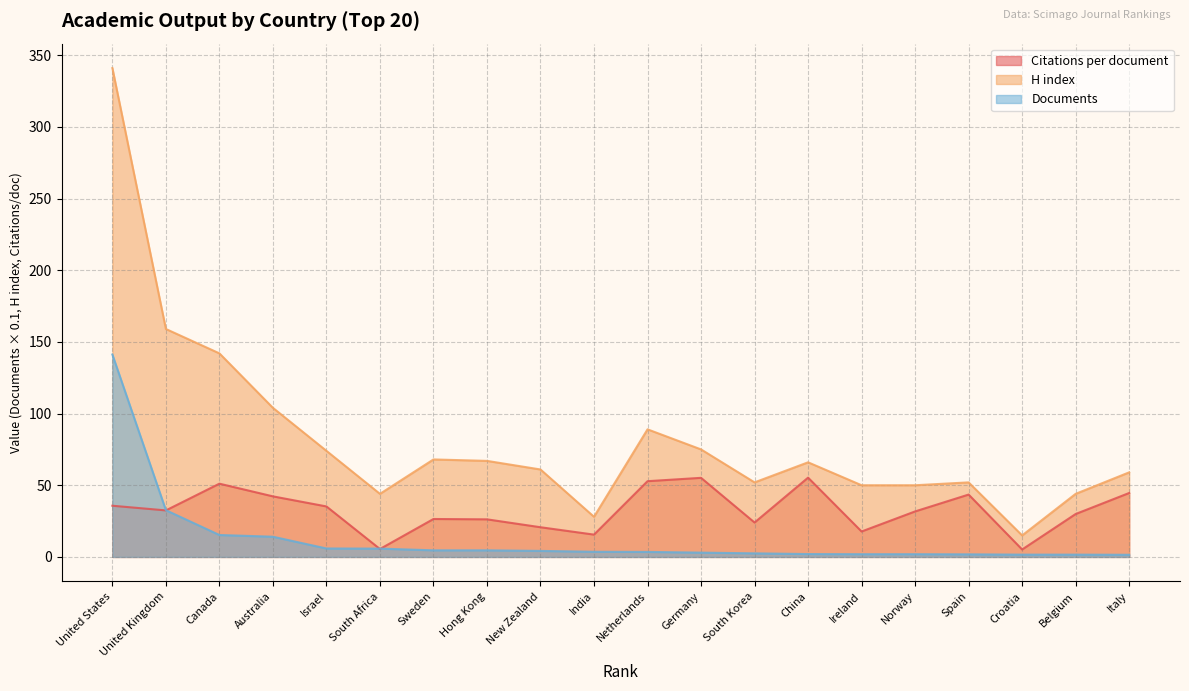

What is the sum of the Documents values at Canada and Norway?

17.2